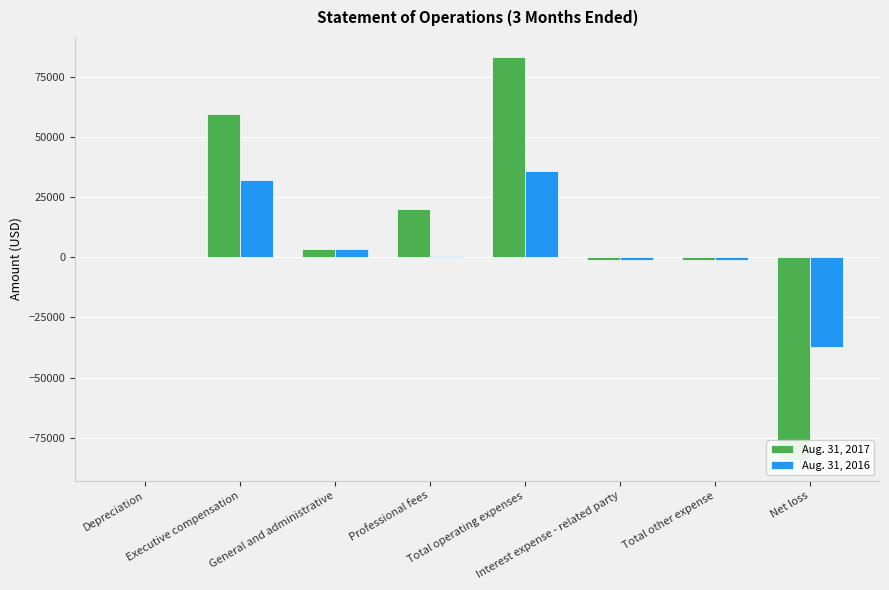

What is the spread (max minus min) of values at Professional fees?

19783